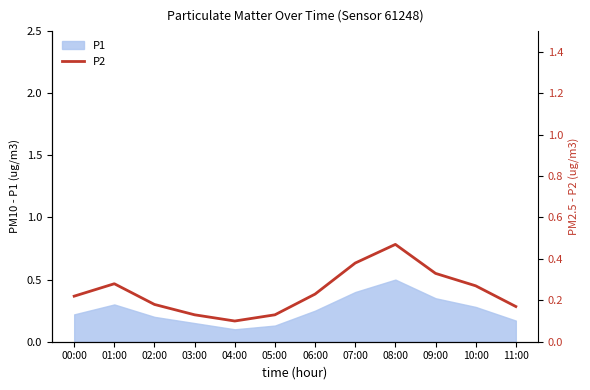

What is the change in value from 01:00 to 05:00?

-0.2